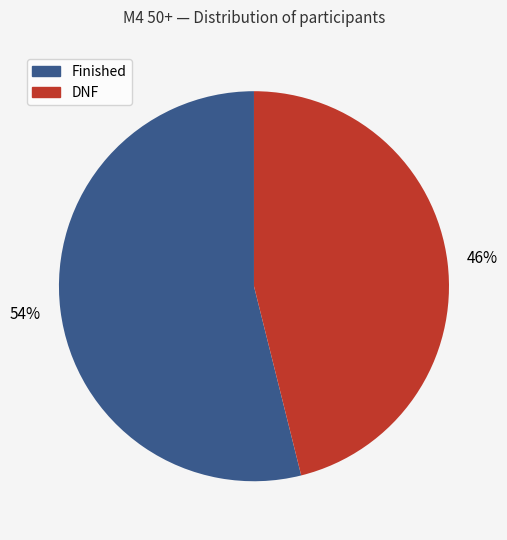

True or false: DNF accounts for 32% of the total.

False